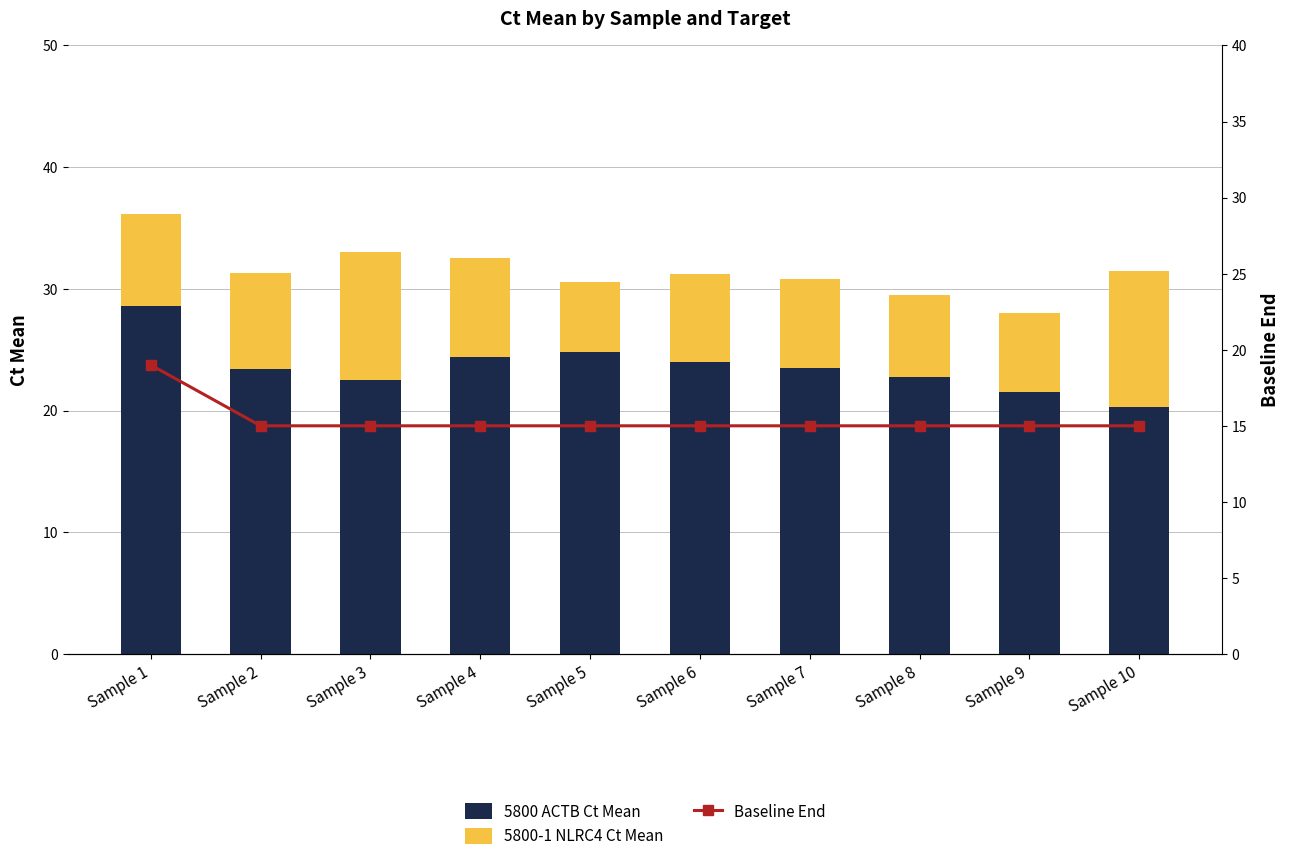

Count the number of data series in this chart.

3